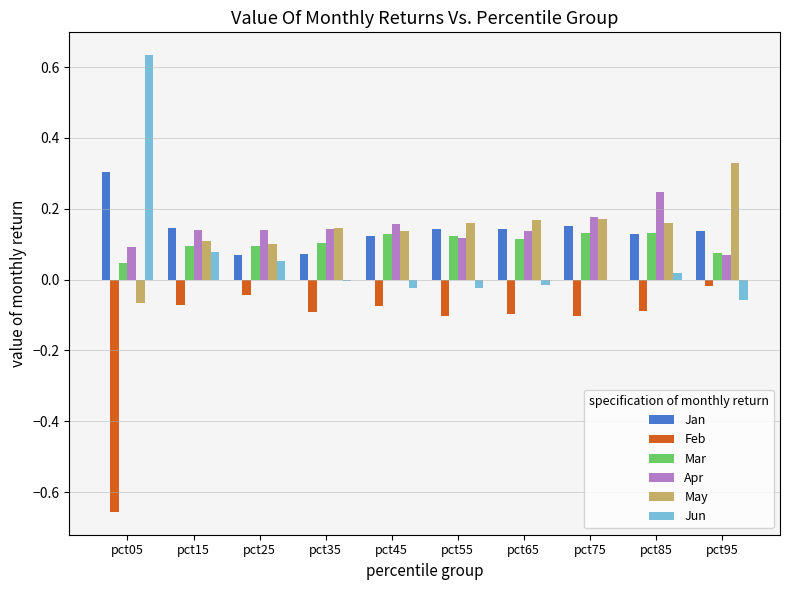

What is the total value across all series at pct05?

0.4